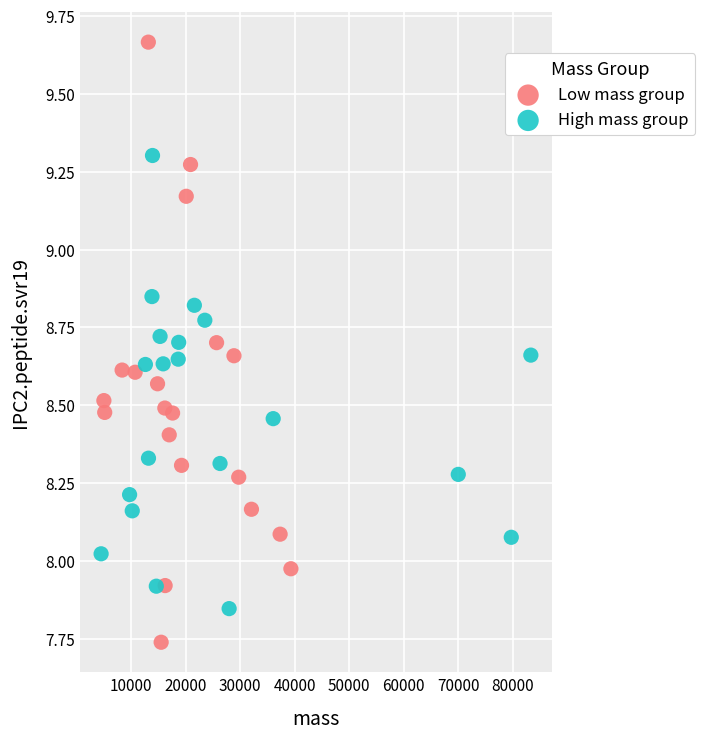

Which series reaches the maximum Y coordinate?

Low mass group